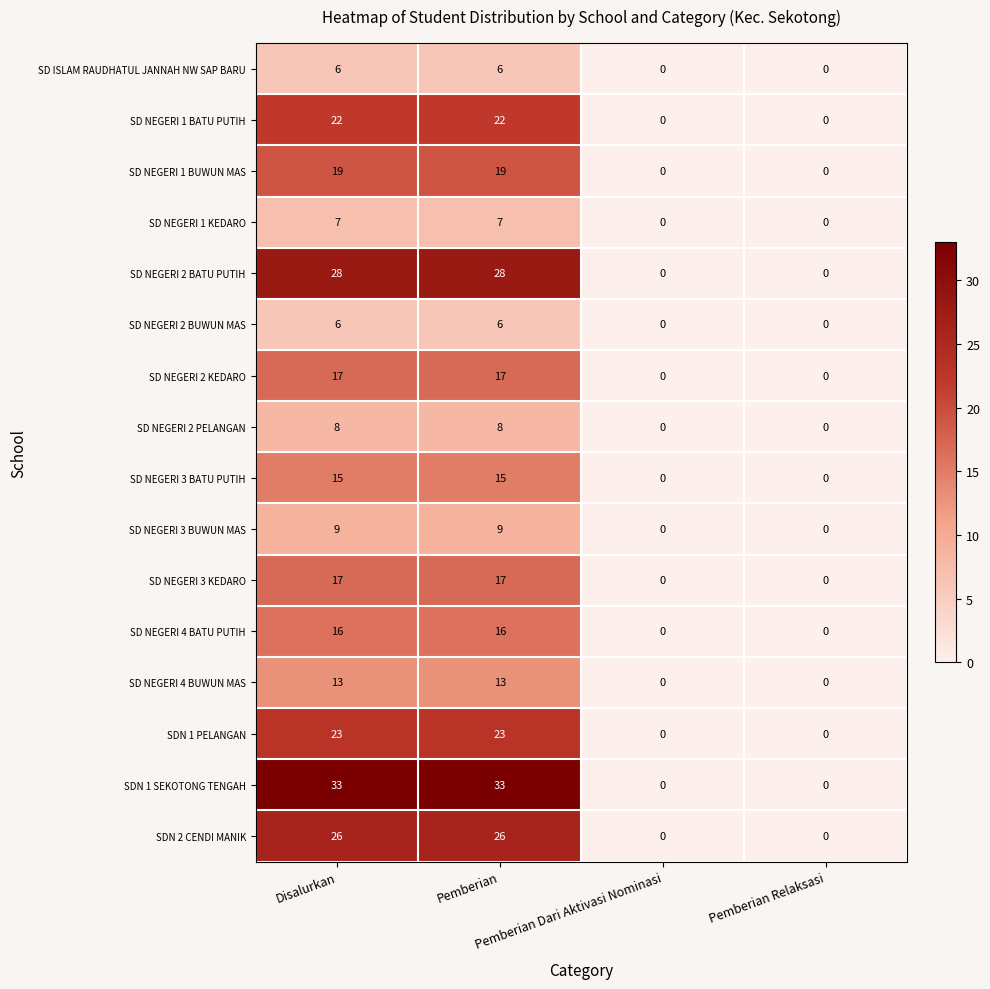

Which series has the largest range (max minus min)?

SDN 1 SEKOTONG TENGAH